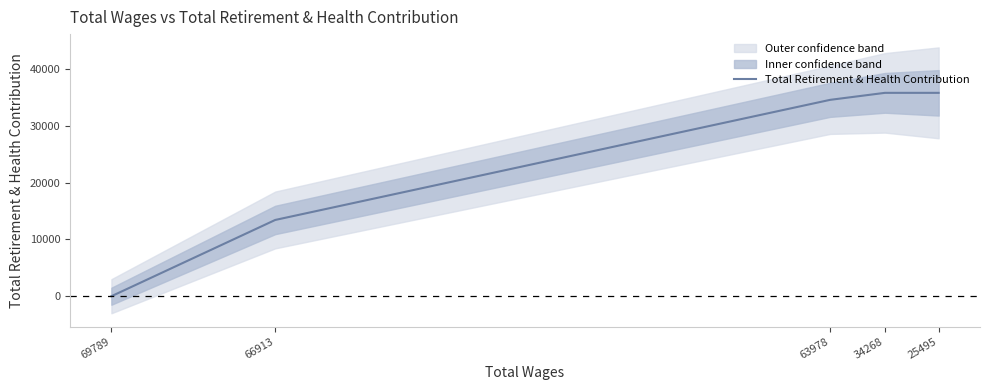

Rank the categories by value from highest to lowest.

34268, 25495, 63978, 66913, 69789